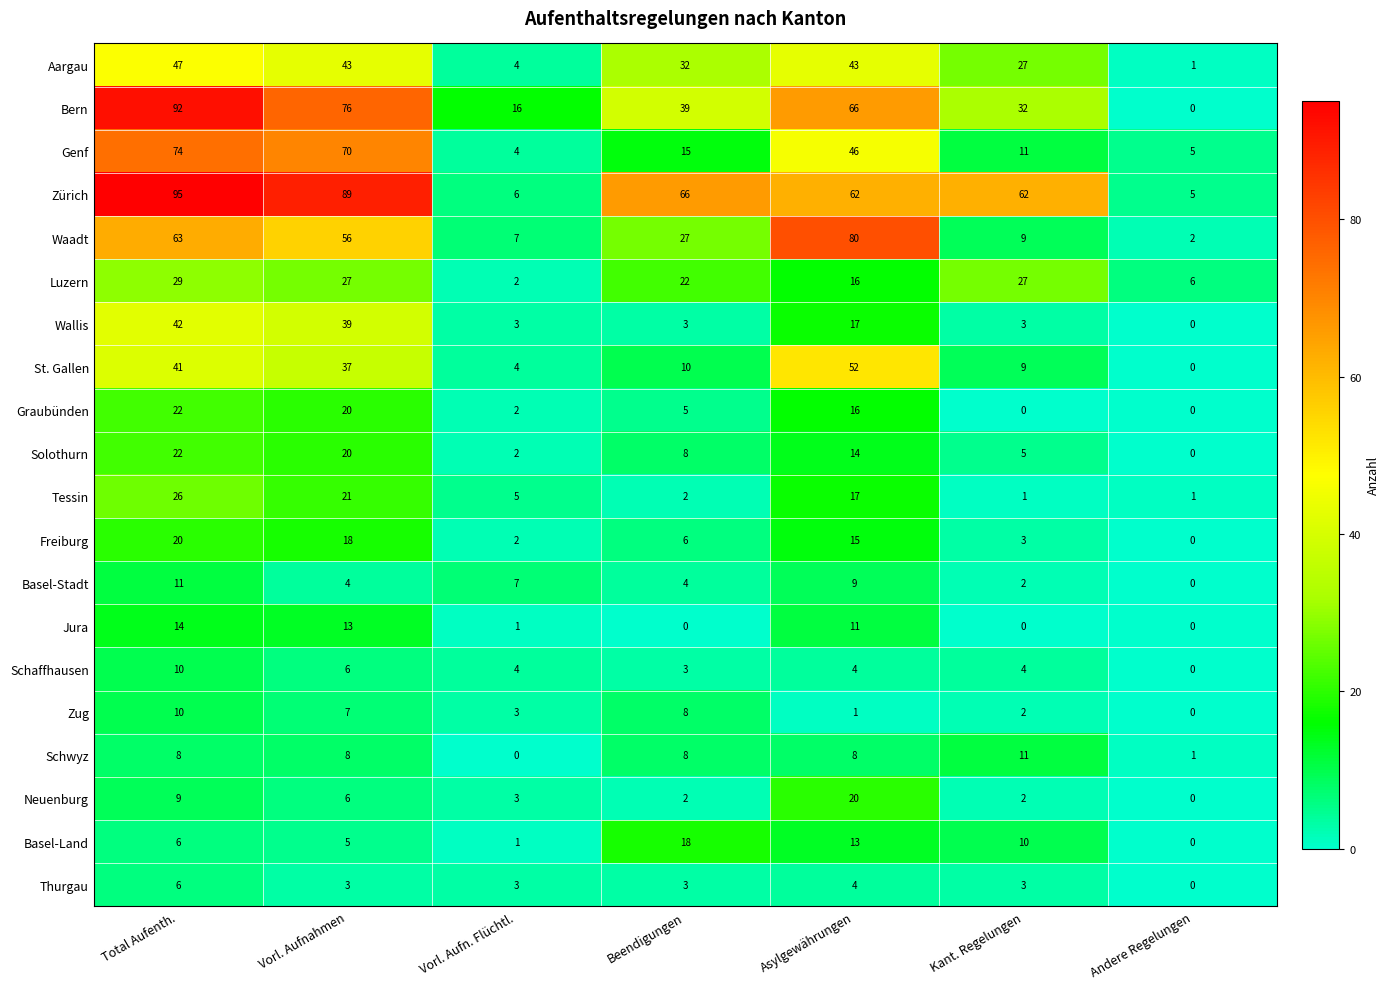

What is the sum of the Basel-Stadt values at Asylgewährungen and Vorl. Aufnahmen?

13